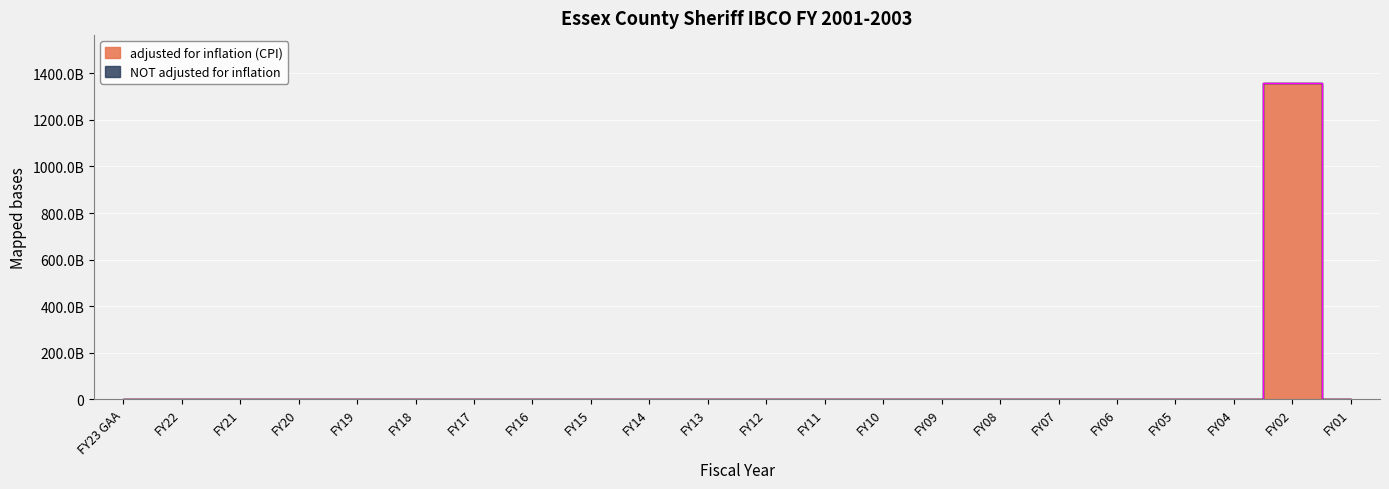

Rank the categories by value from lowest to highest.

FY23 GAA, FY22, FY21, FY20, FY19, FY18, FY17, FY16, FY15, FY14, FY13, FY12, FY11, FY10, FY09, FY08, FY07, FY06, FY05, FY04, FY01, FY02